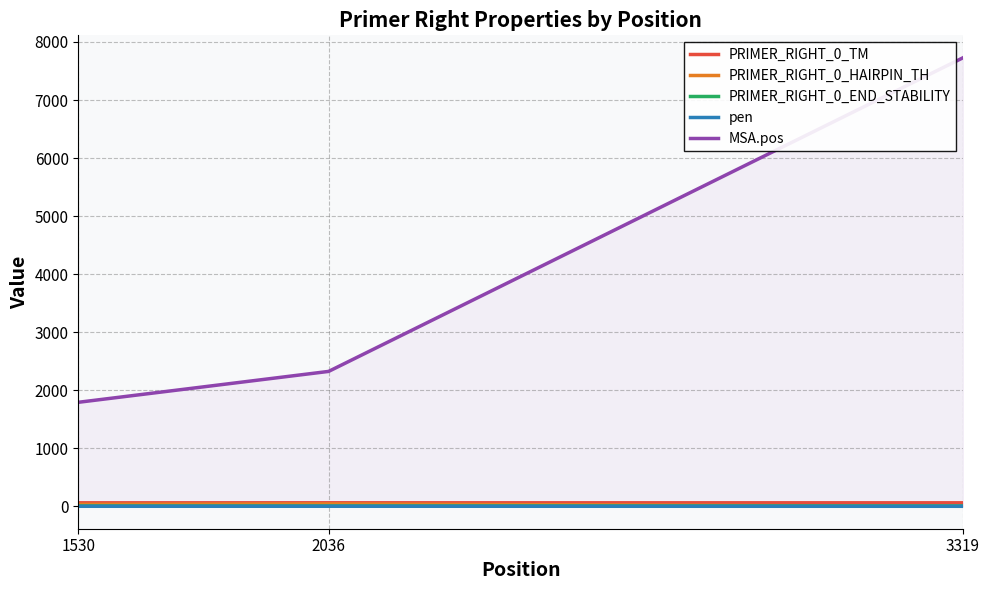

Reading right to left, what are all the values shown in this chart?

PRIMER_RIGHT_0_TM: 60.0	60.5	59.7
PRIMER_RIGHT_0_HAIRPIN_TH: 0.0	41.2	34.0
PRIMER_RIGHT_0_END_STABILITY: 5.7	5.2	4.8
pen: 0.0	0.5	0.3
MSA.pos: 7728.0	2324.0	1792.0